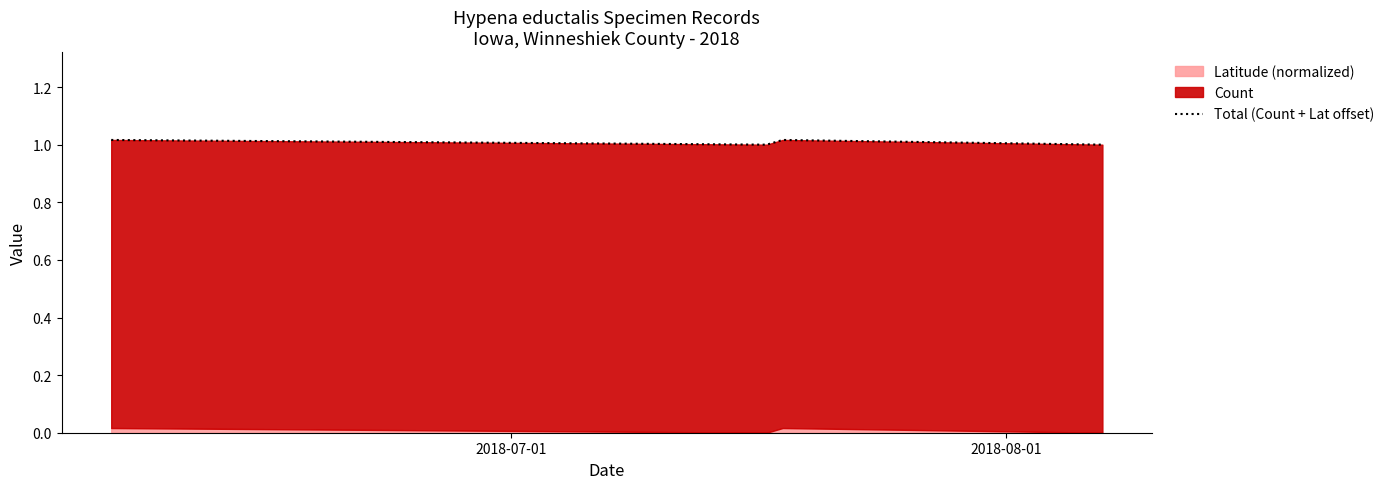

Does the chart display data point markers on the line(s)?

No